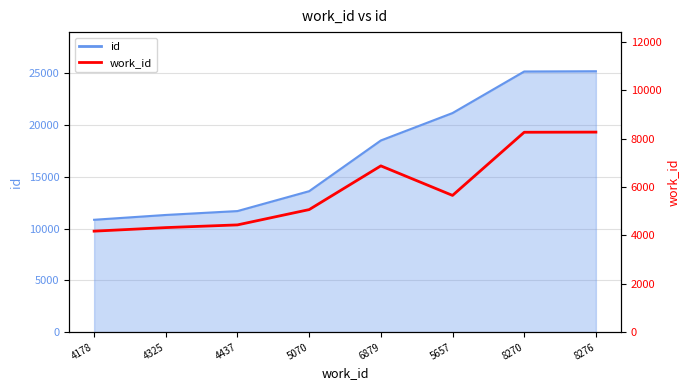

True or false: there are more than 0 points higher than both neighbors.

True